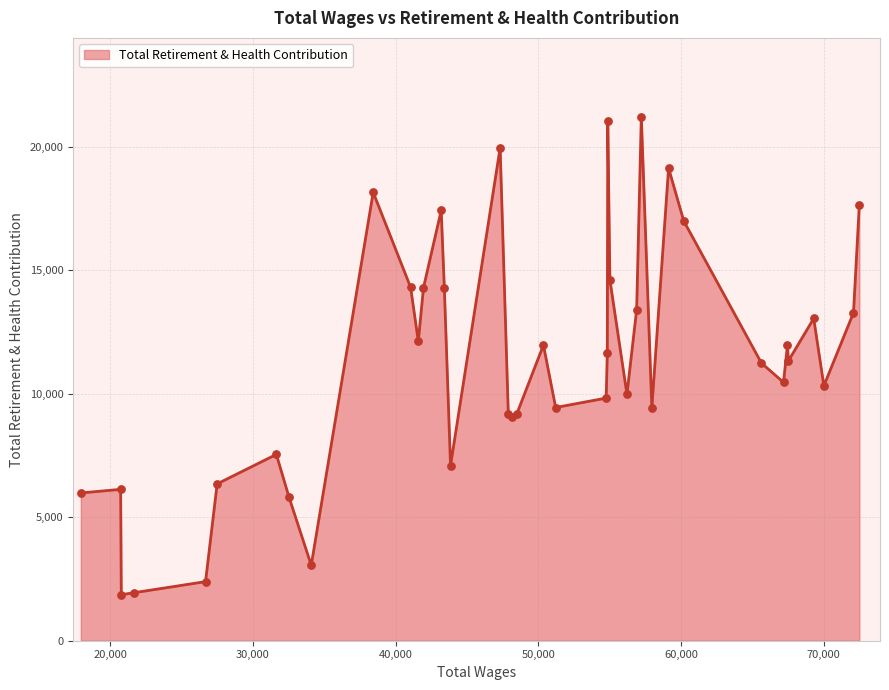

What is the maximum value shown in the chart?

21227